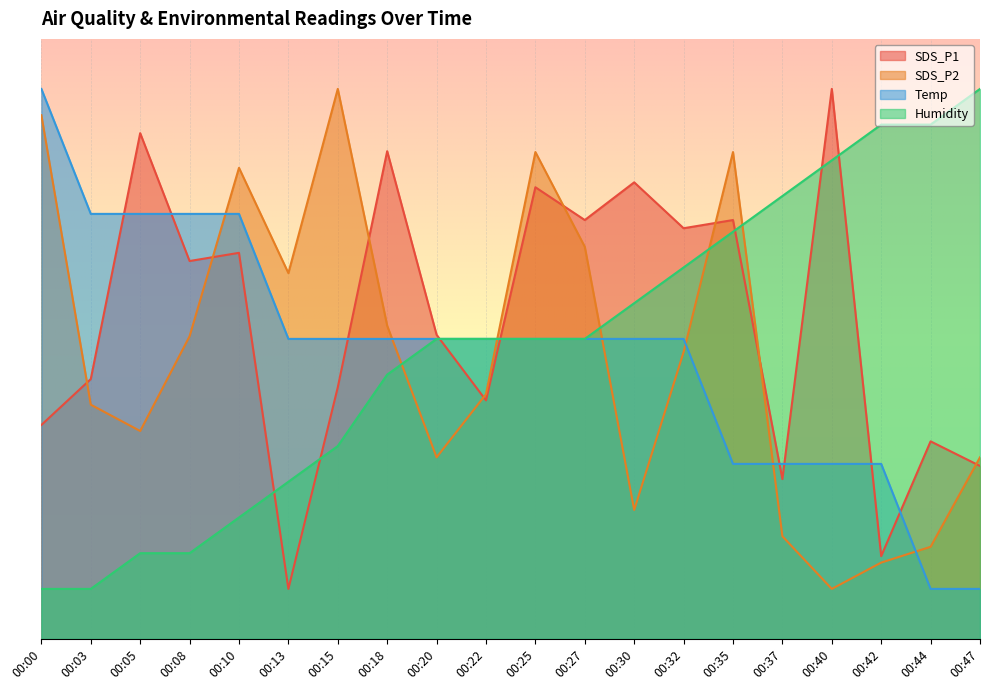

Reading left to right, what are all the values shown in this chart?

SDS_P1: 00:00=21.4	00:03=26.0	00:05=50.6	00:08=37.8	00:10=38.6	00:13=5.0	00:15=25.2	00:18=48.8	00:20=30.4	00:22=23.9	00:25=45.2	00:27=41.9	00:30=45.7	00:32=41.1	00:35=41.9	00:37=16.0	00:40=55.0	00:42=8.3	00:44=19.8	00:47=17.3
SDS_P2: 00:00=52.4	00:03=23.4	00:05=20.8	00:08=30.3	00:10=47.1	00:13=36.6	00:15=55.0	00:18=31.3	00:20=18.2	00:22=24.5	00:25=48.7	00:27=39.2	00:30=12.9	00:32=28.7	00:35=48.7	00:37=10.3	00:40=5.0	00:42=7.6	00:44=9.2	00:47=18.2
Temp: 00:00=55.0	00:03=42.5	00:05=42.5	00:08=42.5	00:10=42.5	00:13=30.0	00:15=30.0	00:18=30.0	00:20=30.0	00:22=30.0	00:25=30.0	00:27=30.0	00:30=30.0	00:32=30.0	00:35=17.5	00:37=17.5	00:40=17.5	00:42=17.5	00:44=5.0	00:47=5.0
Humidity: 00:00=5.0	00:03=5.0	00:05=8.6	00:08=8.6	00:10=12.1	00:13=15.7	00:15=19.3	00:18=26.4	00:20=30.0	00:22=30.0	00:25=30.0	00:27=30.0	00:30=33.6	00:32=37.1	00:35=40.7	00:37=44.3	00:40=47.9	00:42=51.4	00:44=51.4	00:47=55.0